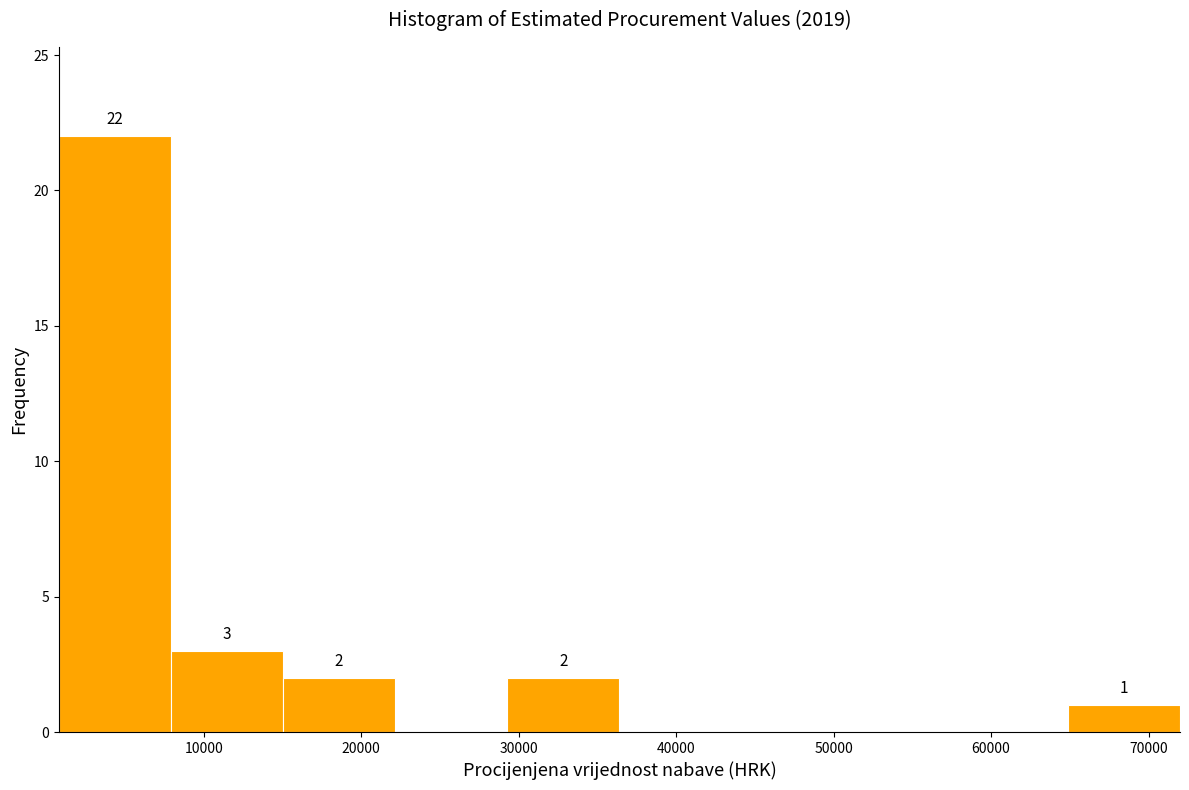

Over which range of the x-axis is the bar tallest?

1000 to 8000